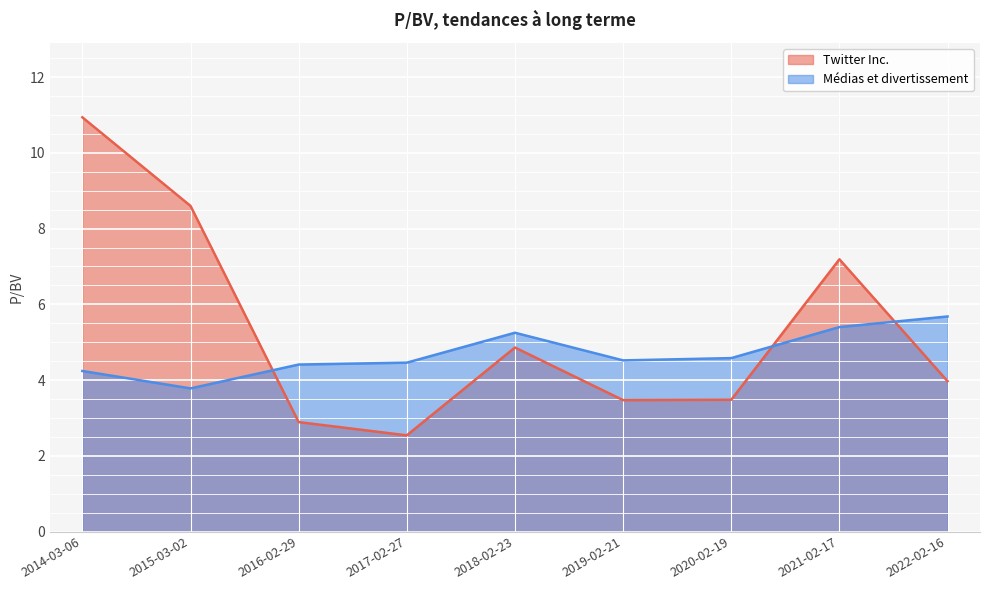

At which label does Twitter Inc. first exceed 3?

2014-03-06